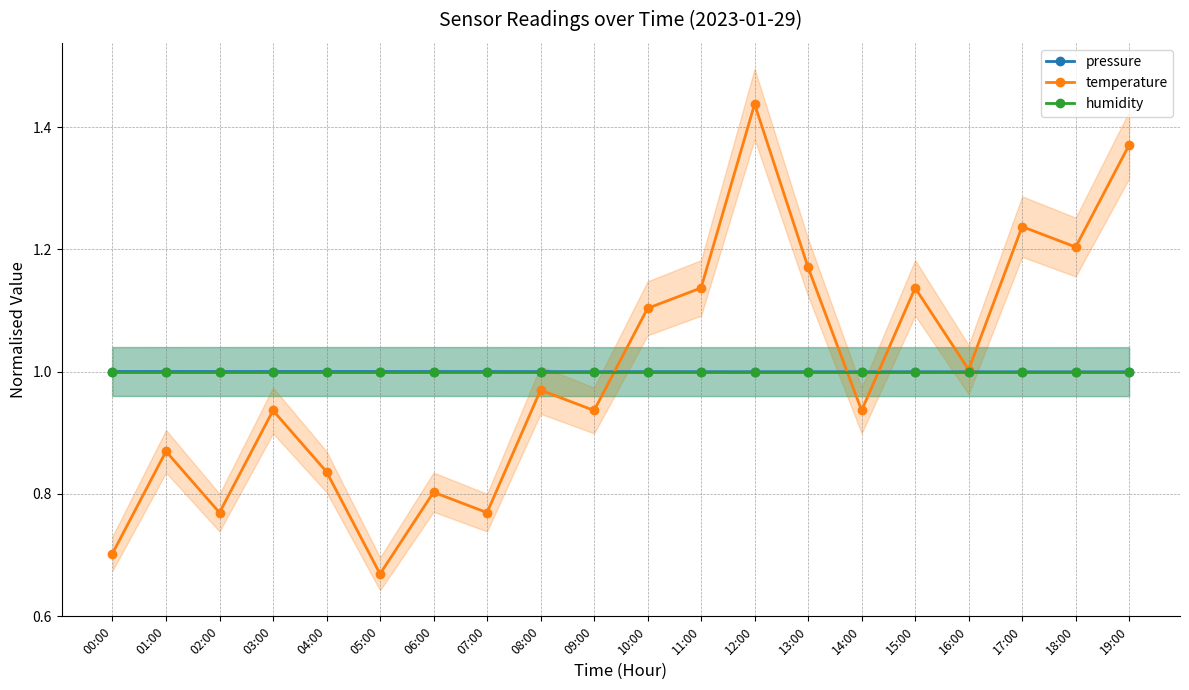

Where is temperature nearest to the value 1?

16:00